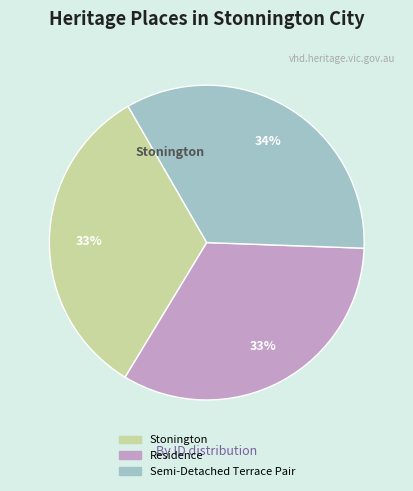

Does any single category account for the majority?

No